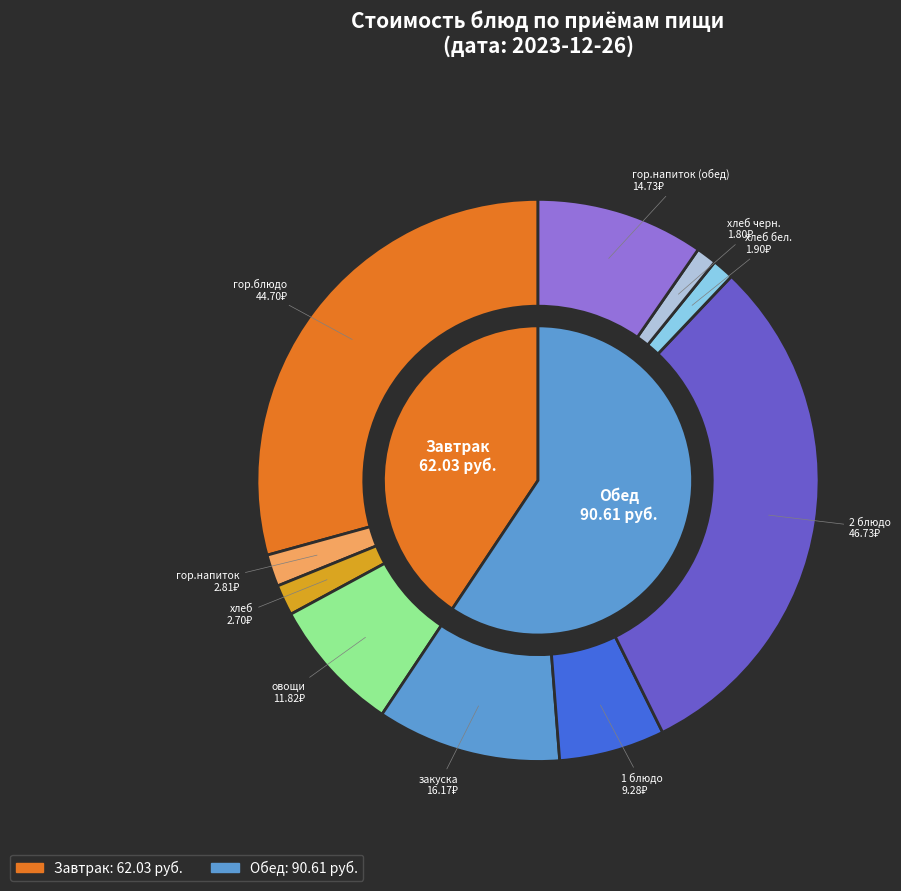

Between хлеб черн. and гор.блюдо, which is larger?

гор.блюдо